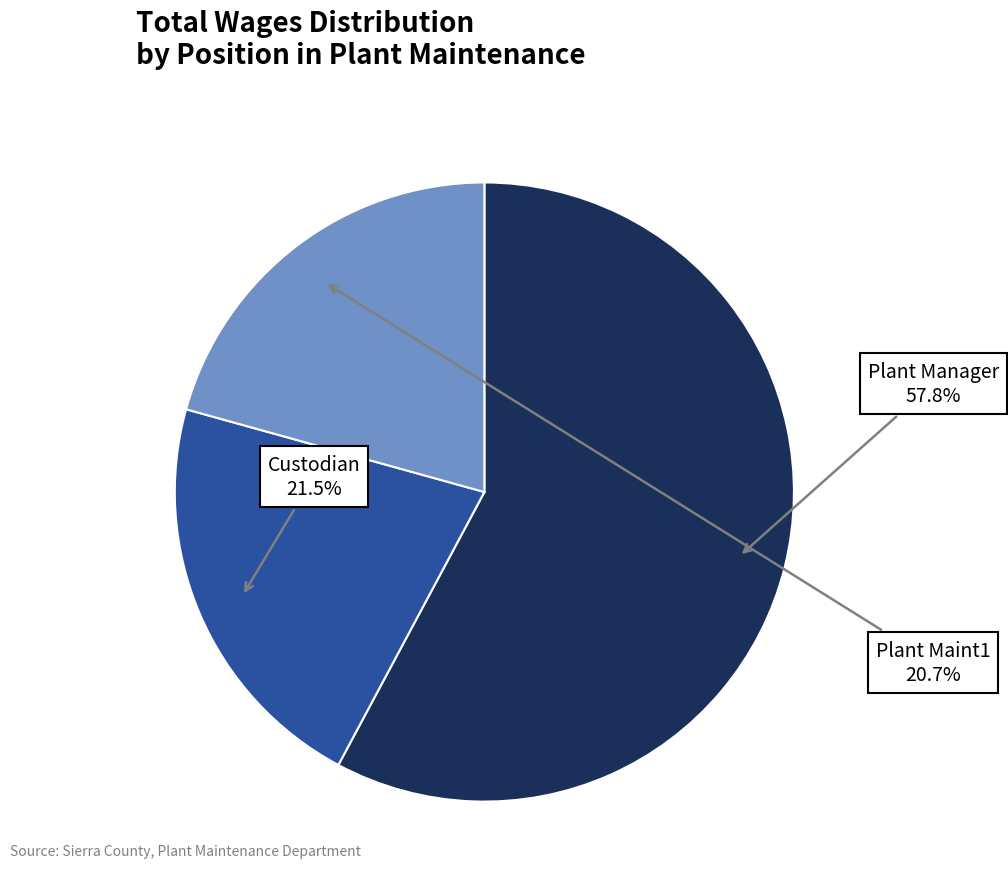

Is there any slice that represents more than half of the pie?

Yes